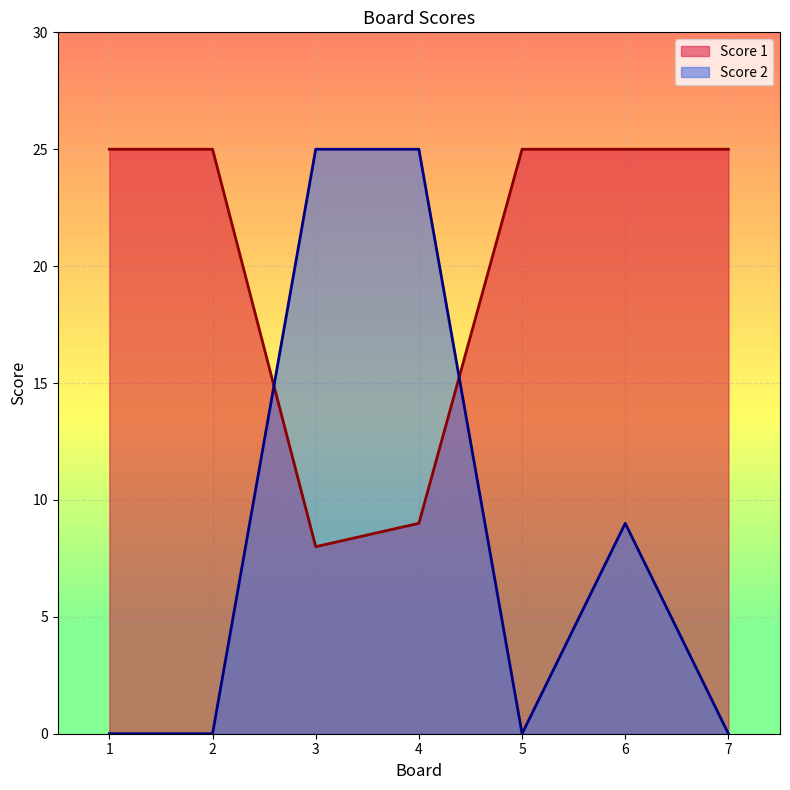

Which category has the highest value in the Score 2 series?

3